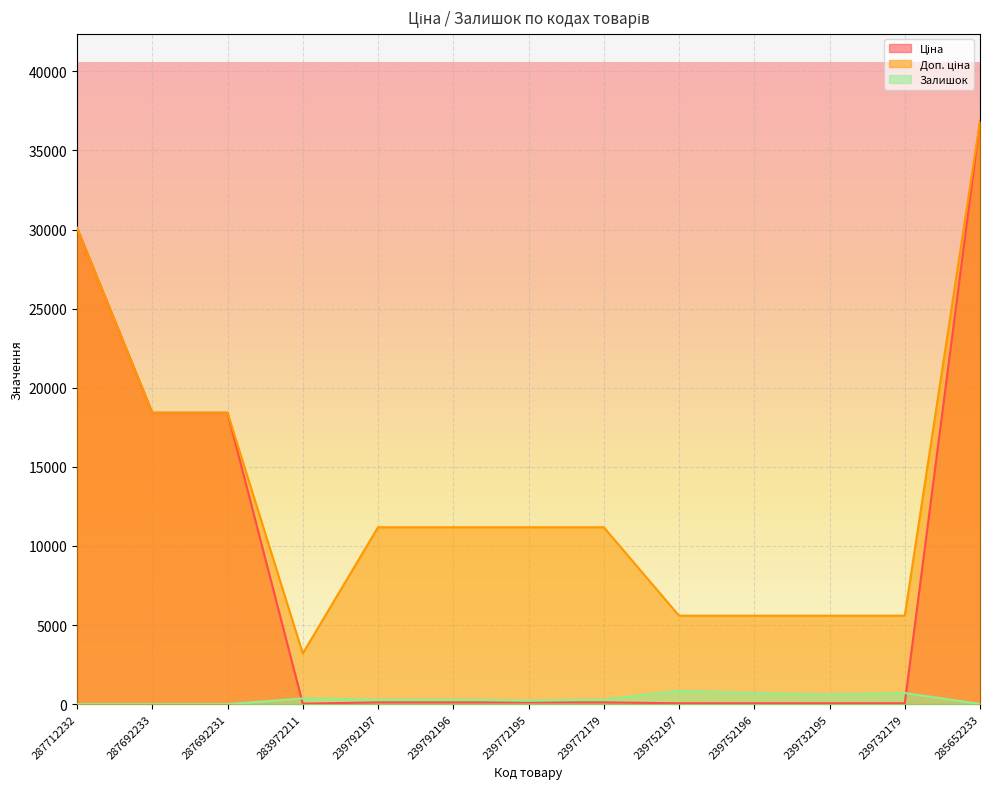

How many data points does each series have?

13